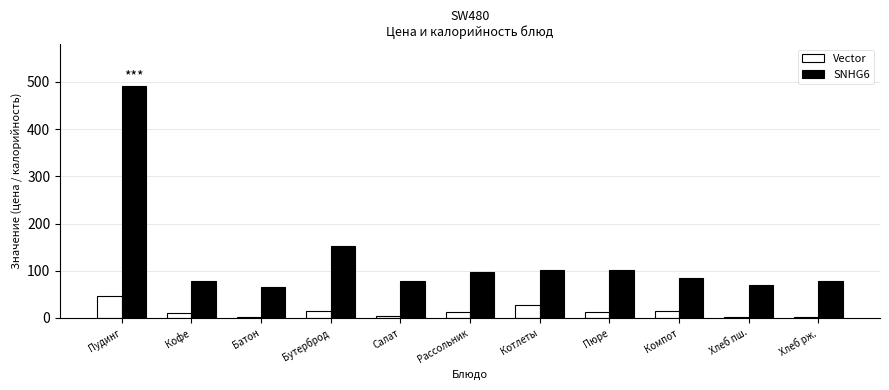

The Vector series shows 47.5 at Пудинг. True or false?

True